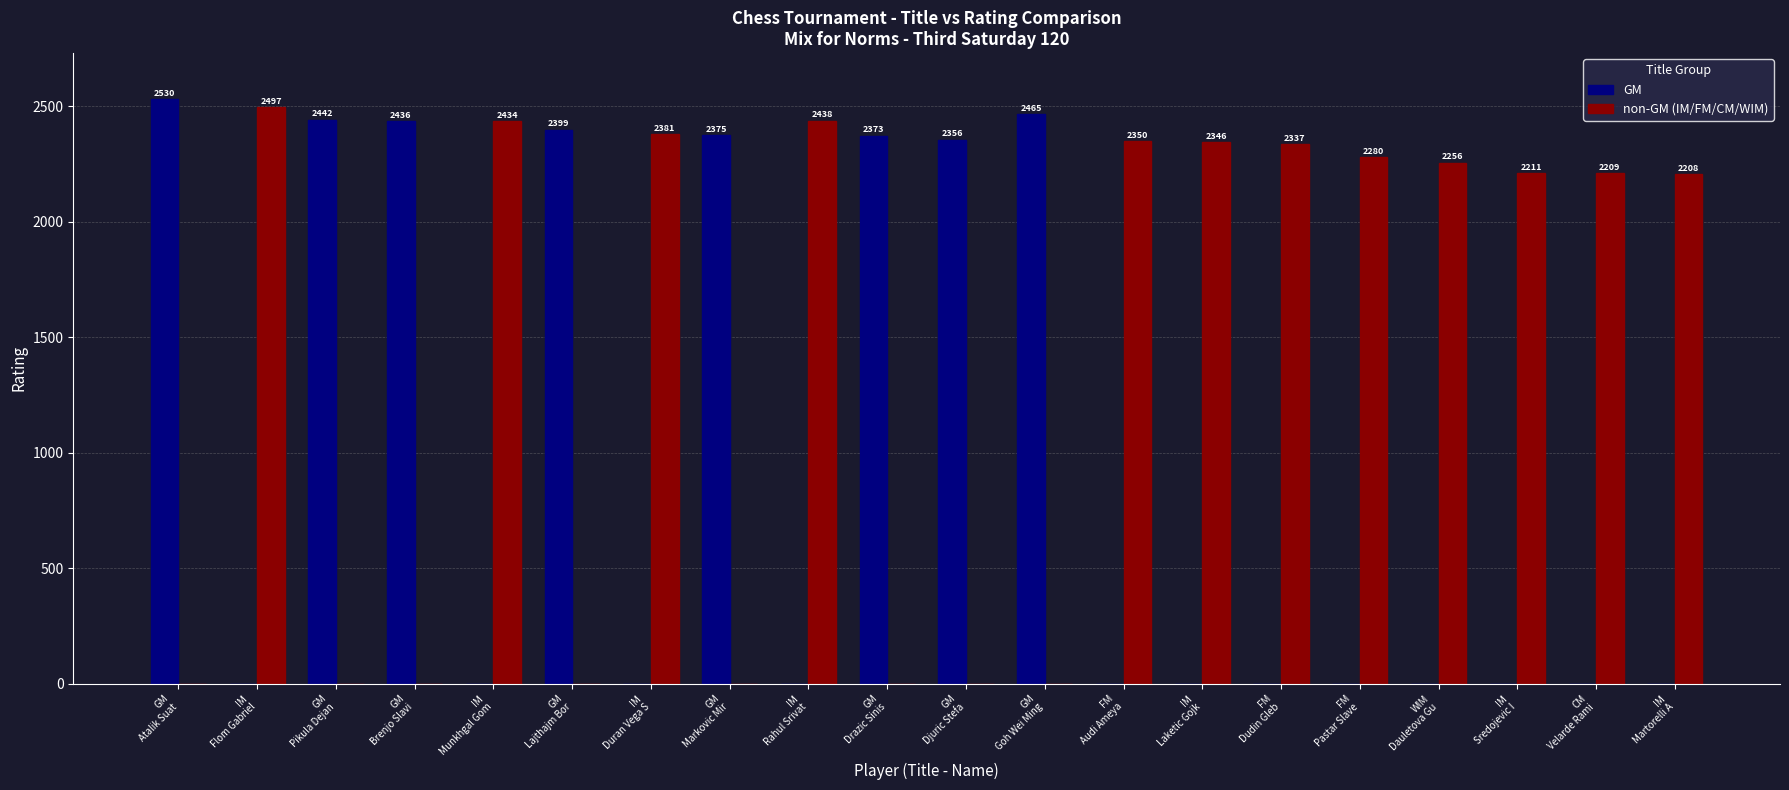

What is the maximum value for non-GM (IM/FM/CM/WIM)?

2497